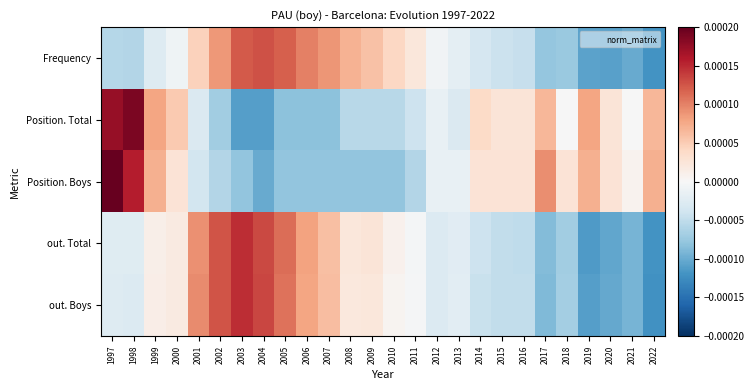

Rank the series at 1997 from highest to lowest value.

Position. Boys, Position. Total, out. Total, out. Boys, Frequency